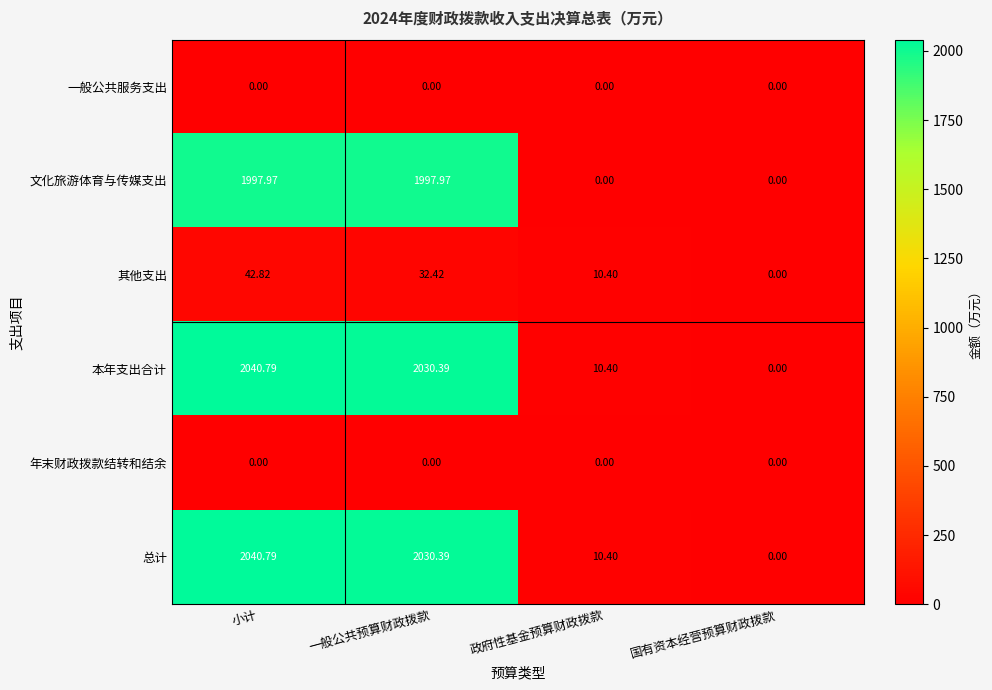

Where does the 其他支出 series first go above 32?

小计